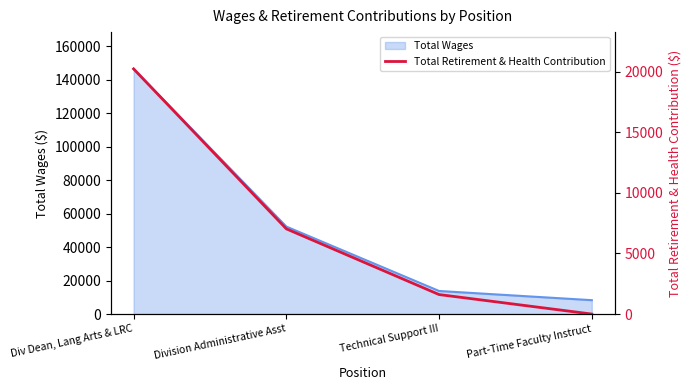

Reading left to right, transcribe all the data shown in this chart.

20228	7030	1608	0